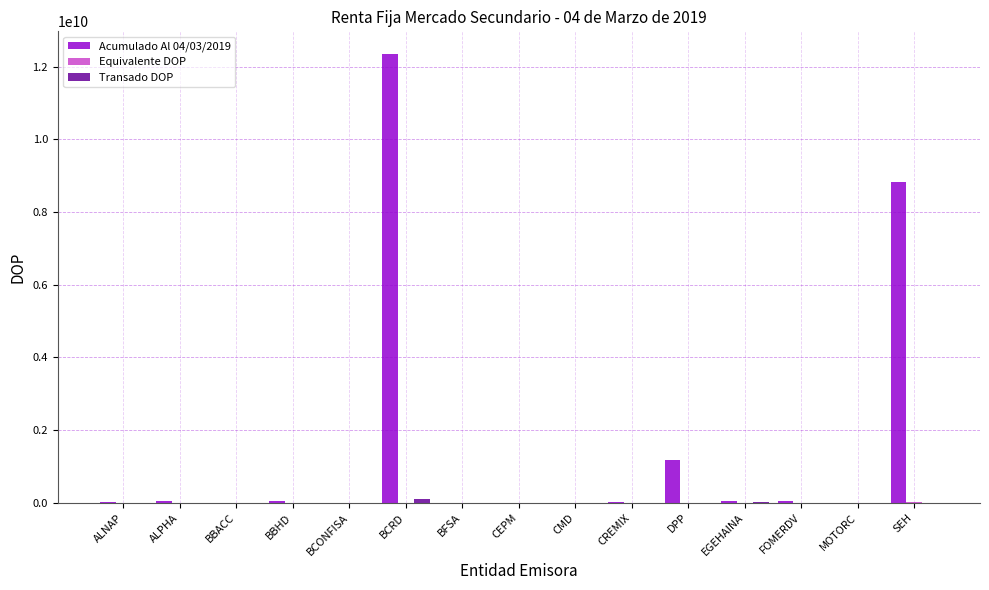

At which category does the chart reach its peak across all series?

BCRD